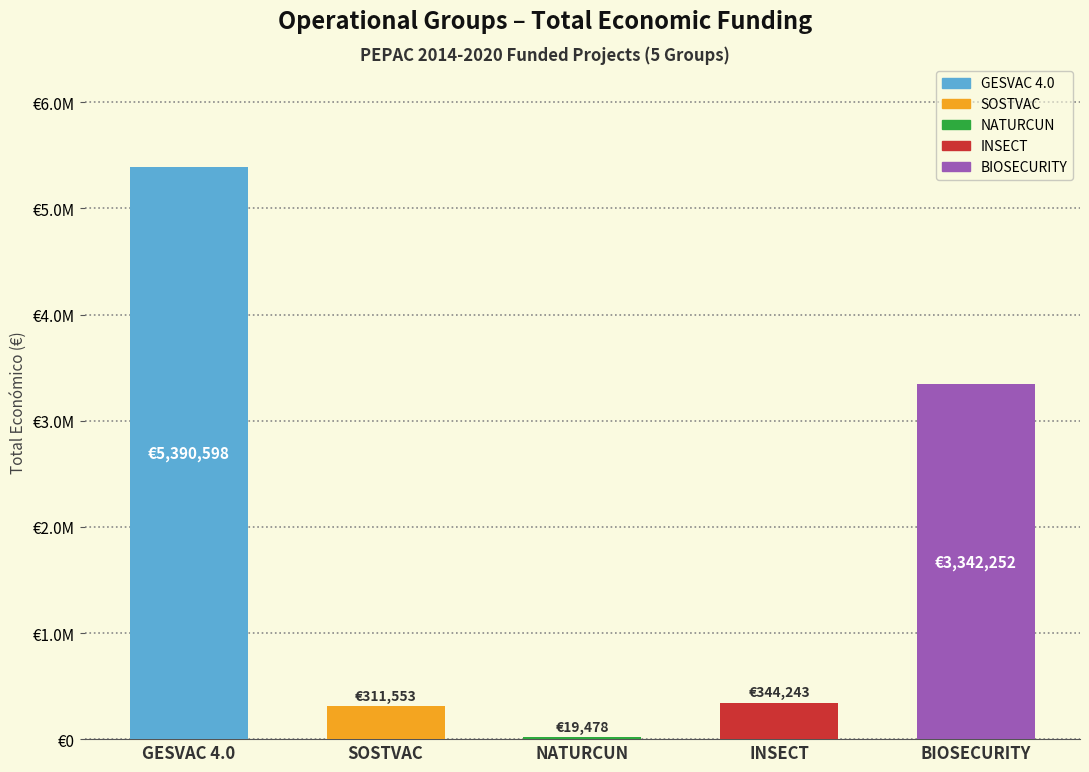

Reading left to right, list all the values displayed in this chart.

5390598	311553	19478	344243	3342252